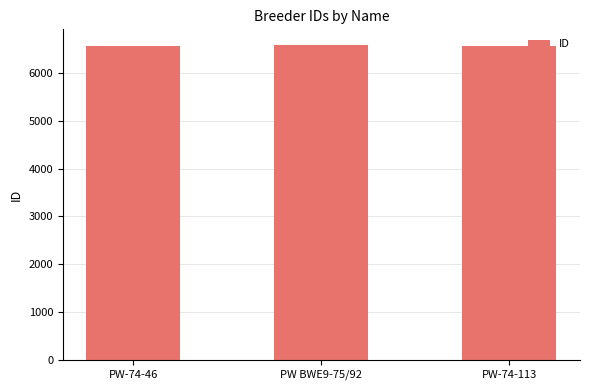

What is the sum of the values at PW-74-46 and PW BWE9-75/92?

13165